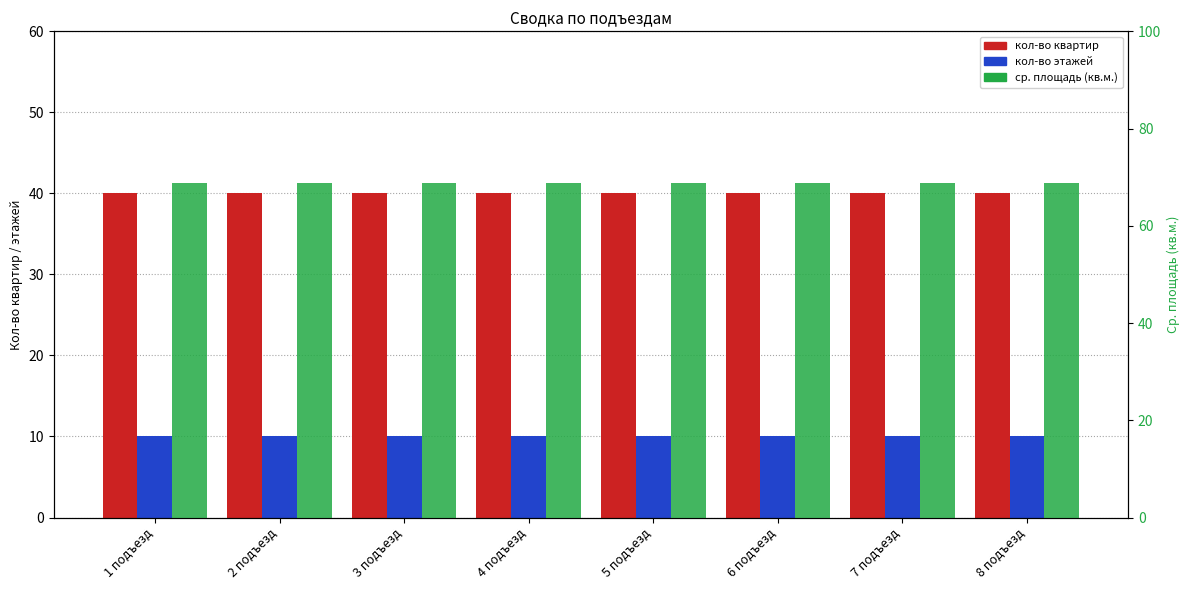

What is the spread (max minus min) of values at 8 подъезд?

58.9